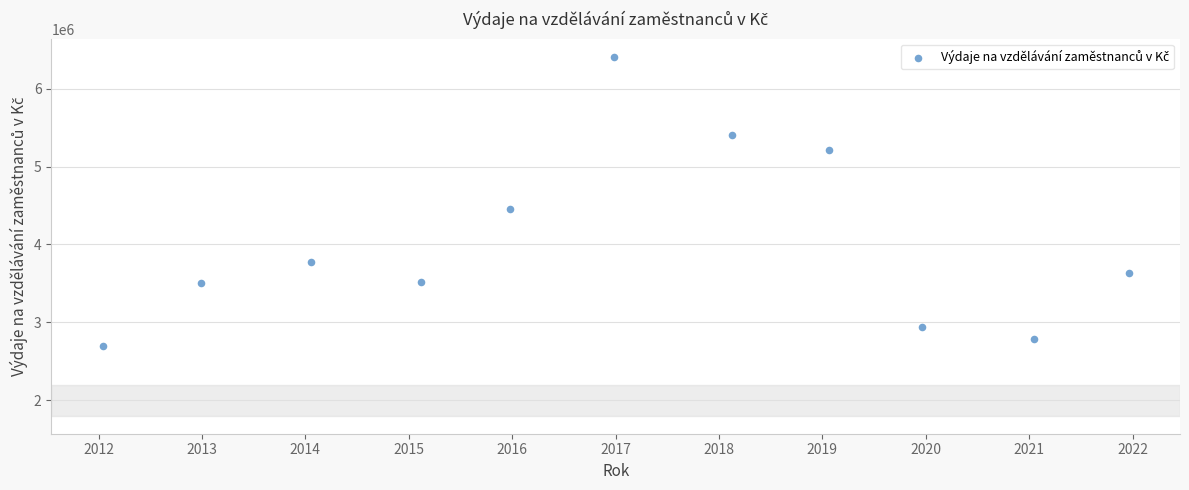

What is the range of Y values (max minus min)?

3718231.9